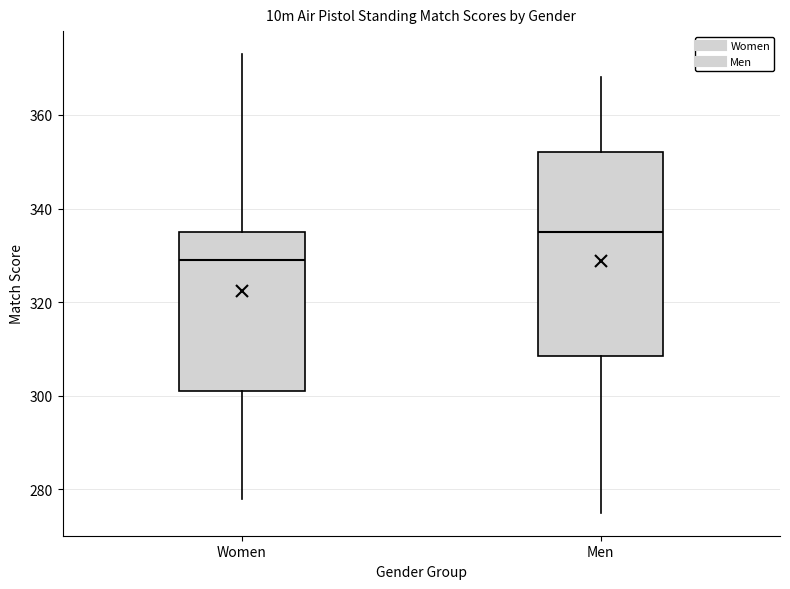

Where does the lower whisker of the box for Women end on the y-axis? The values are not printed on the chart, so give them approximately, as read against the axis.

278